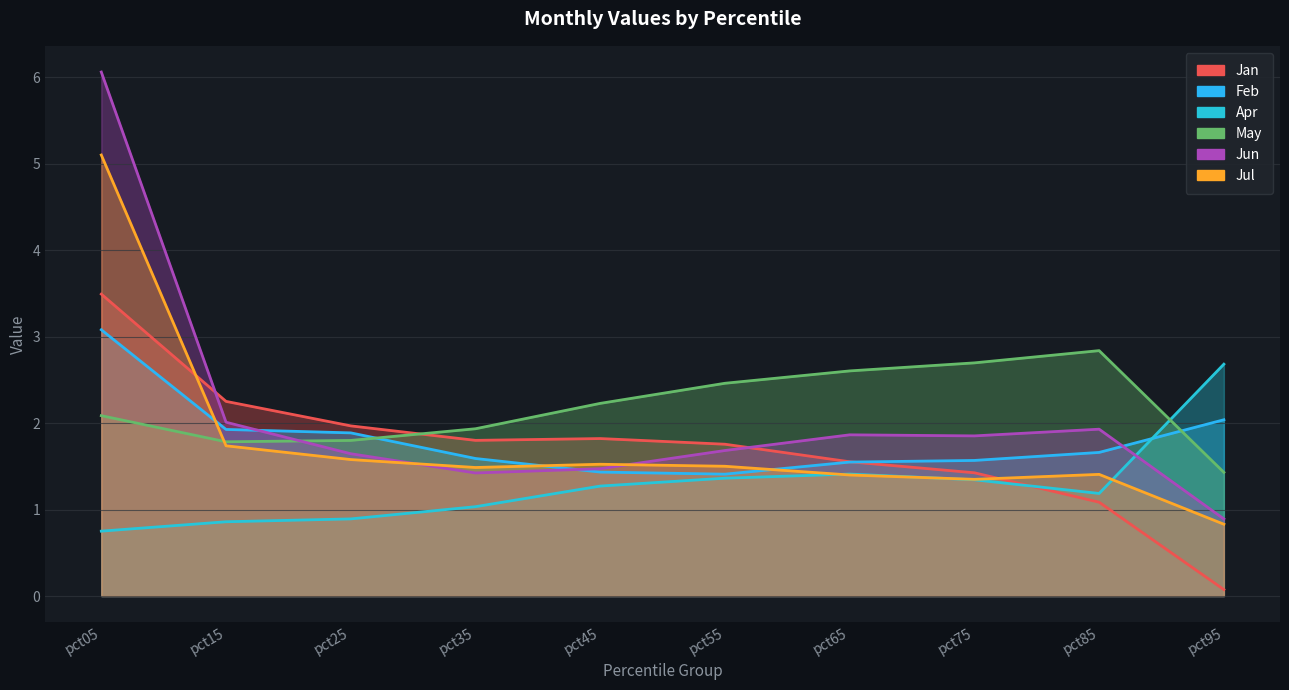

At which label does May reach its minimum?

pct95